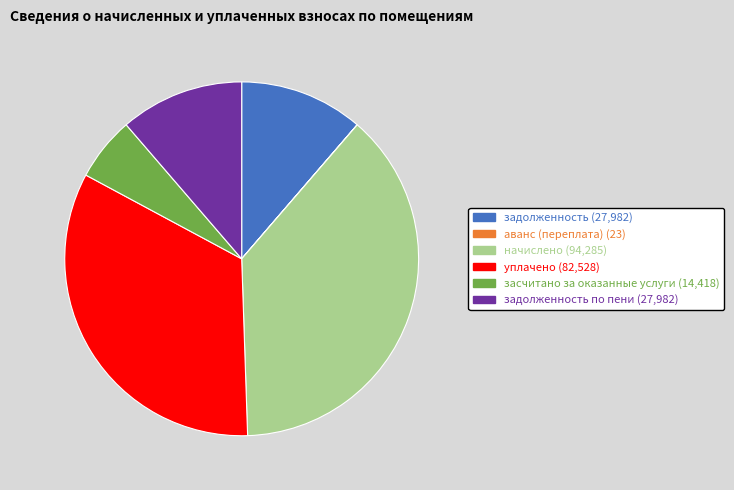

Does any single category account for the majority?

No